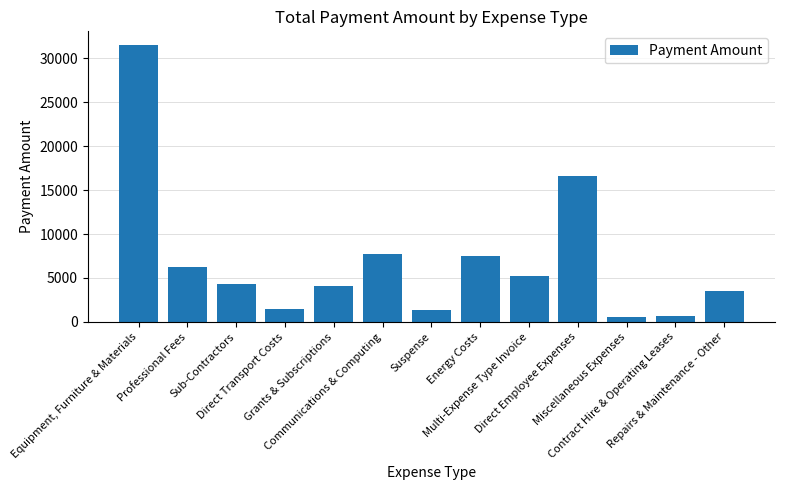

What value does the data have at Contract Hire & Operating Leases?

670.1